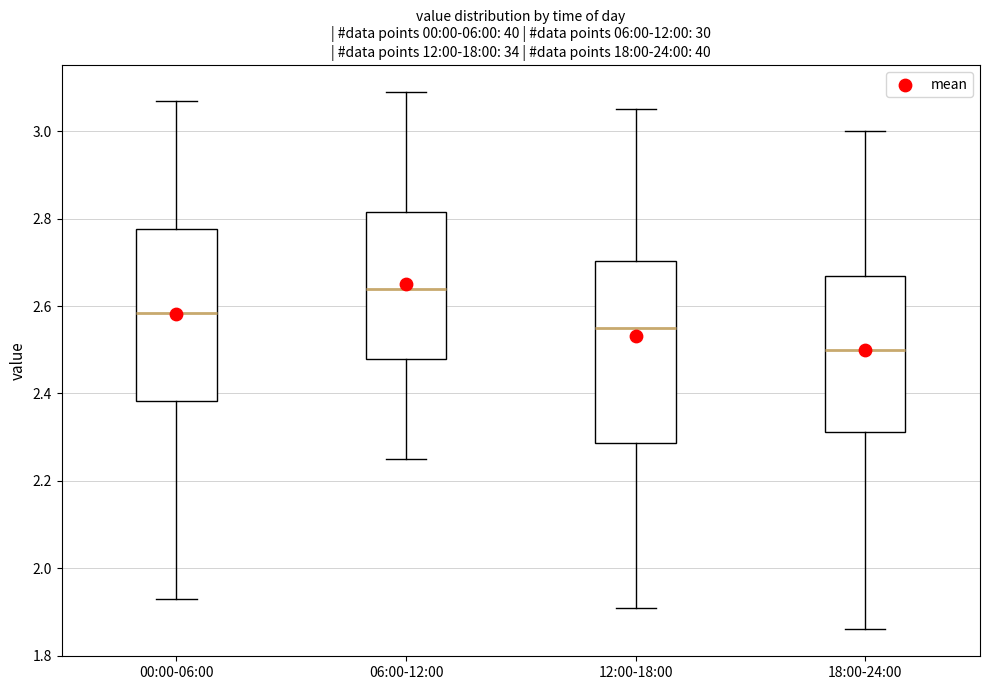

Which box's median line is the lowest?

18:00-24:00